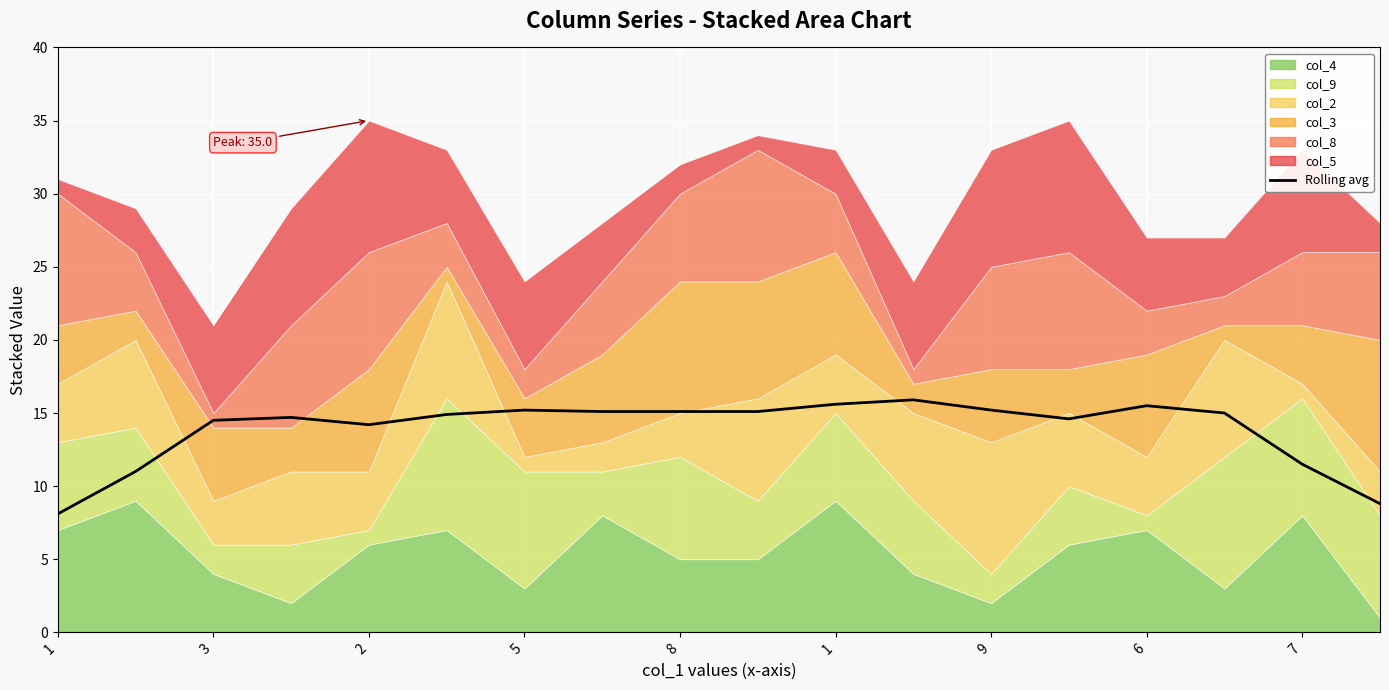

The chart shows a value of 15.0 at 15. True or false?

True